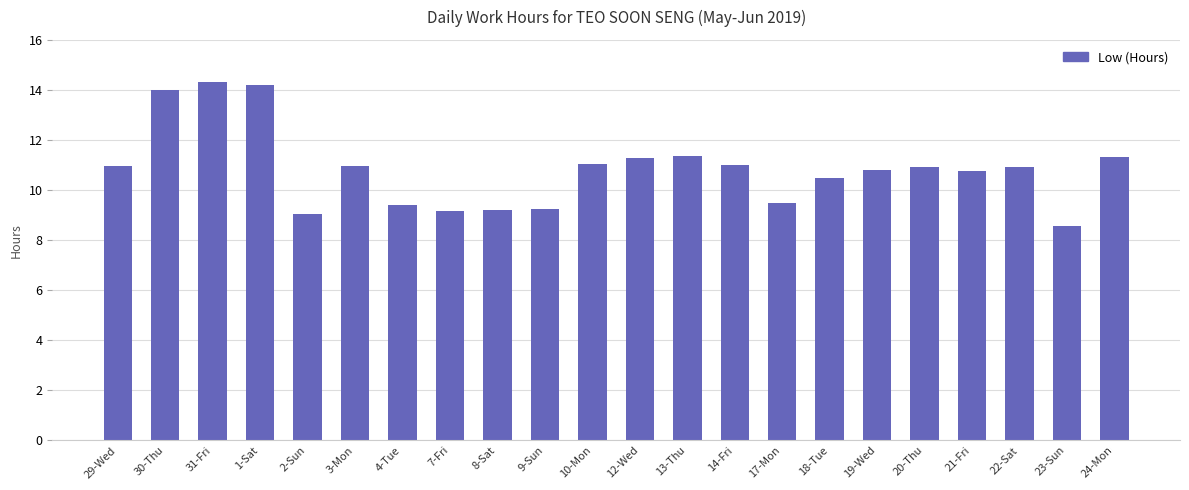

What is the difference between the values at 23-Sun and 7-Fri?

0.6